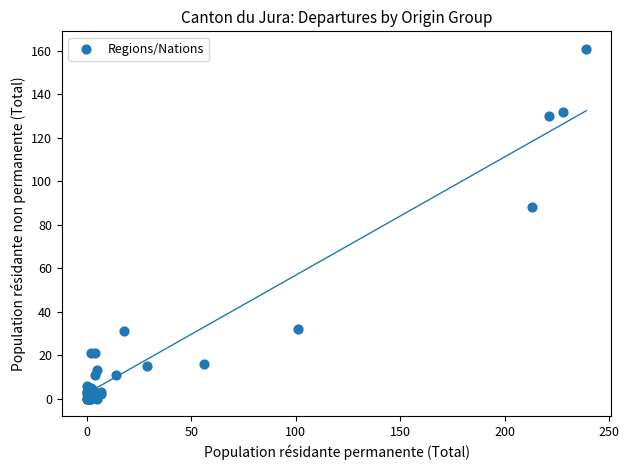

What Y value in the scatter plot is closest to 80?

88